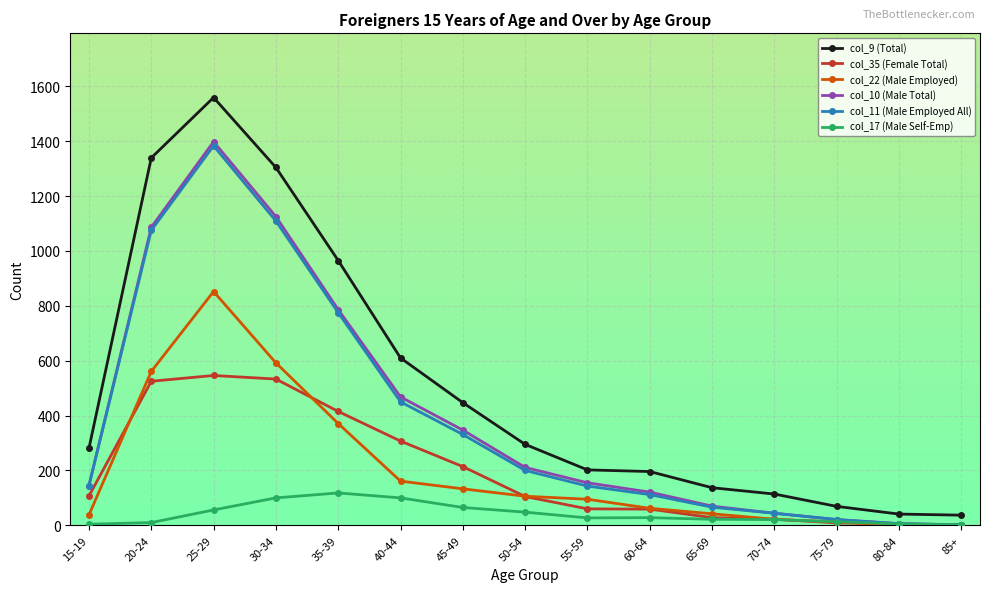

What is the label of the 12th point from the right?

30-34